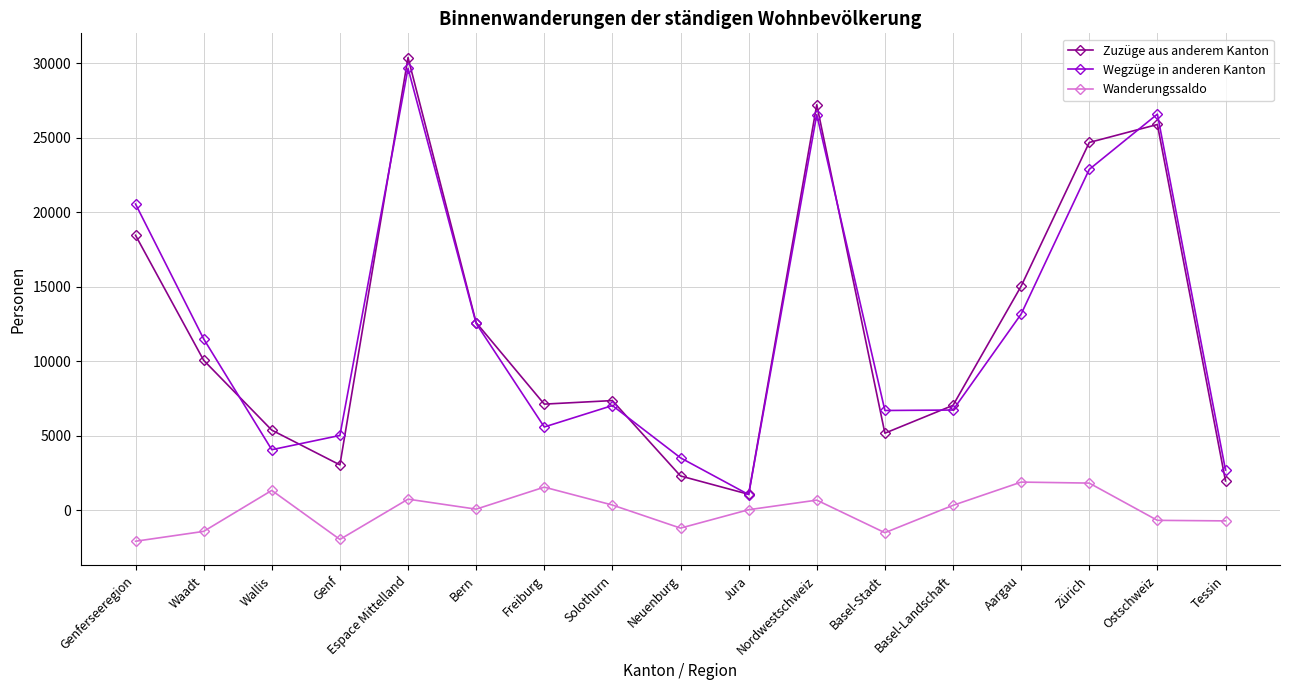

At which label does Wegzüge in anderen Kanton reach its peak?

Espace Mittelland